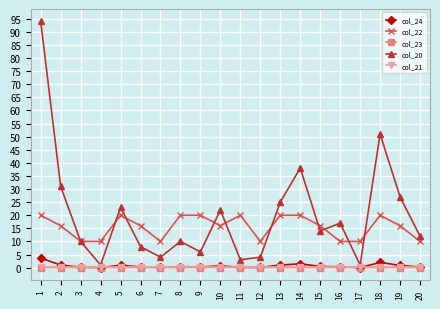

True or false: col_22 has more than 1 interior local peaks.

True